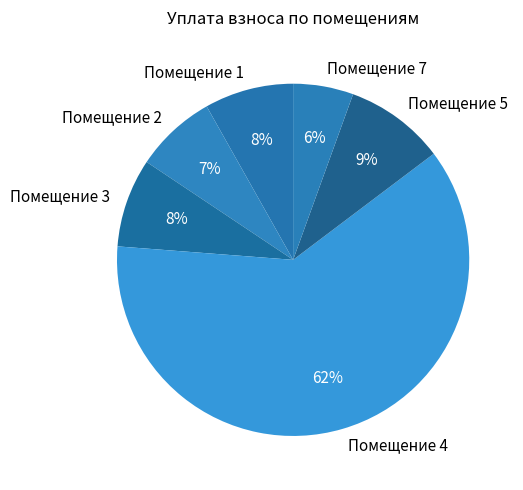

Which slice is the largest?

Помещение 4